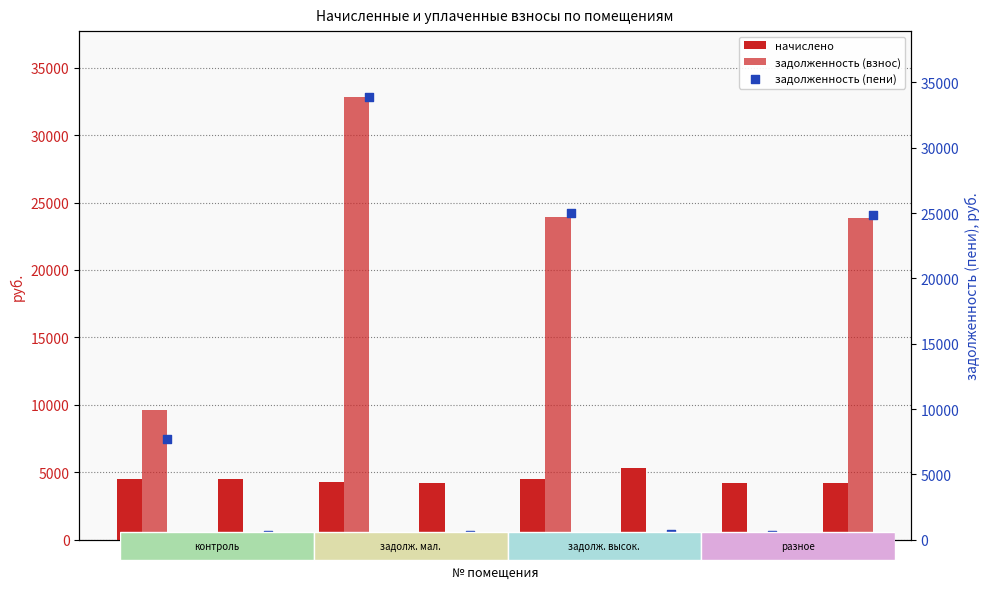

At how many categories does at least one series exceed 12511?

3